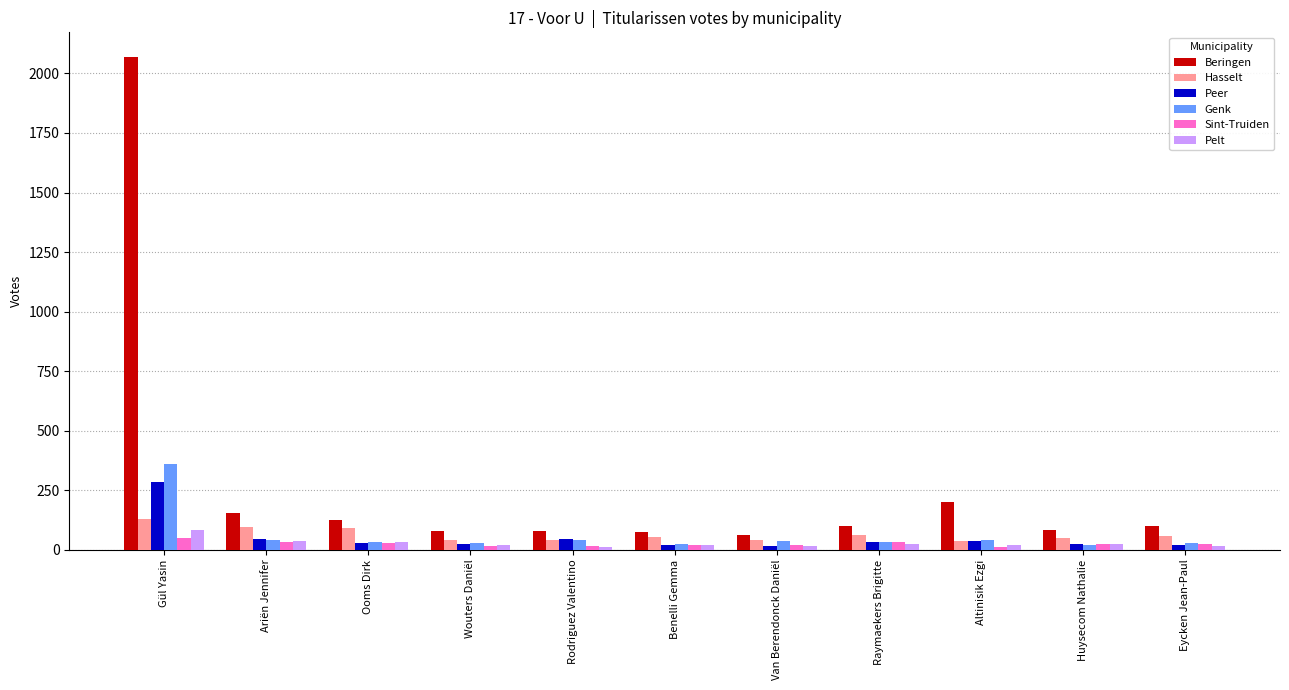

The value of Hasselt at Eycken Jean-Paul is 58. True or false?

True